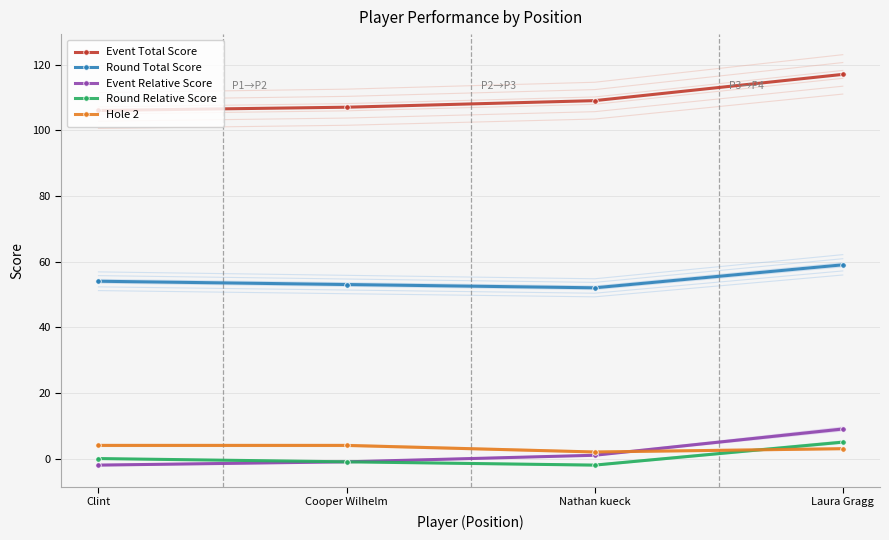

Is it true that Hole 2 equals 2 at Laura Gragg?

False